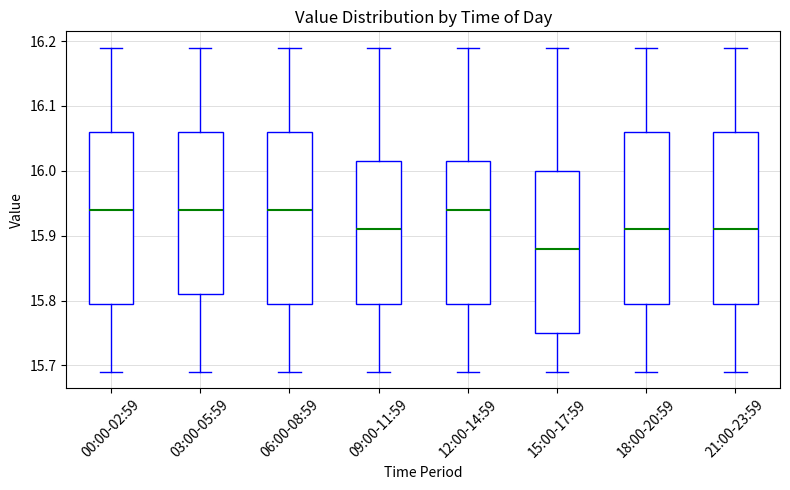

Where is the upper edge of the box for 12:00-14:59 on the y-axis? The values are not printed on the chart, so give them approximately, as read against the axis.

16.02